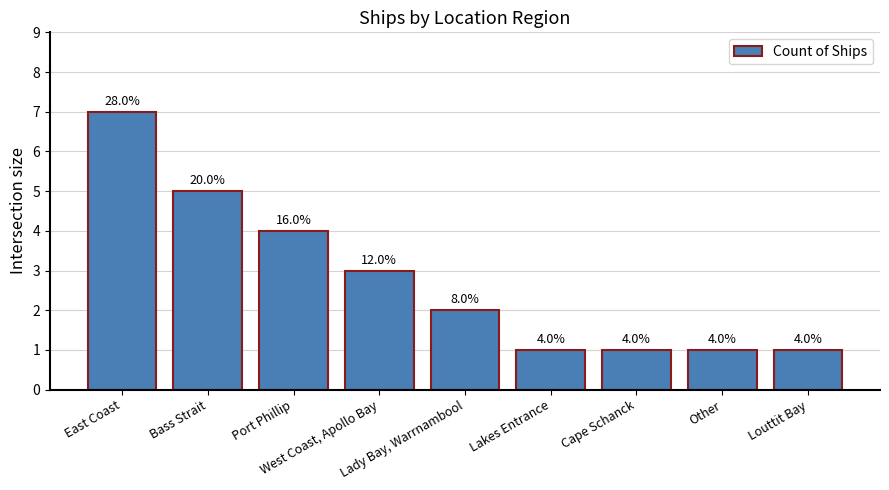

Read the value at Port Phillip.

4